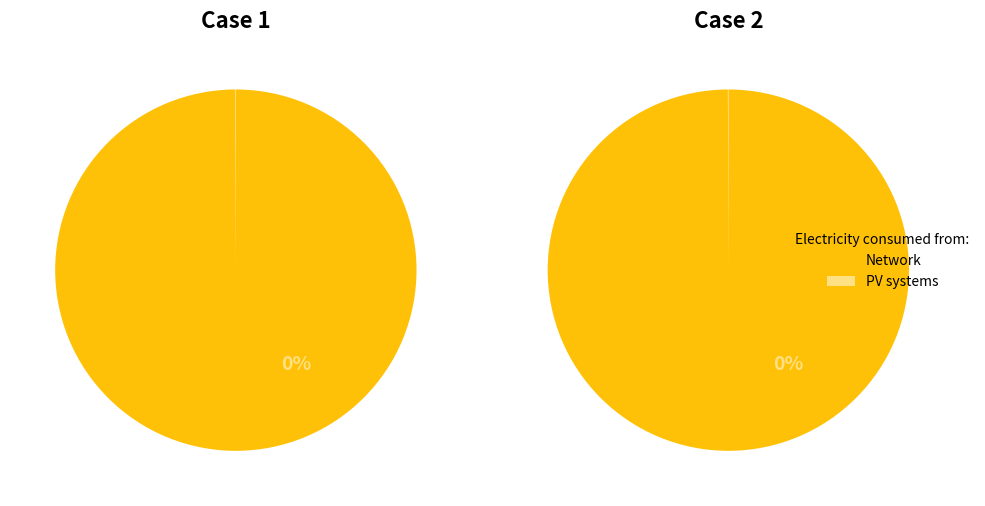

Count the number of slices in the pie.

2